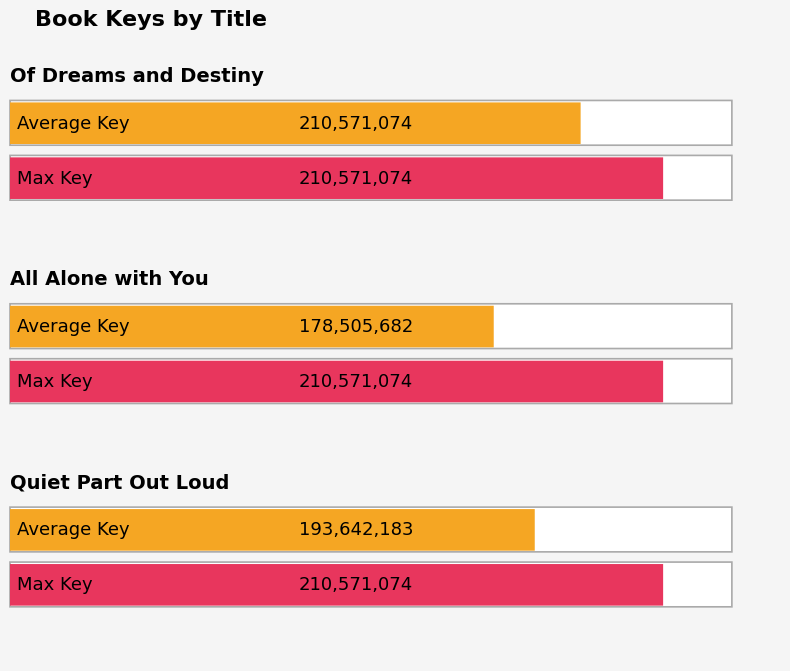

What is the difference between the maximum and minimum values?

32065392